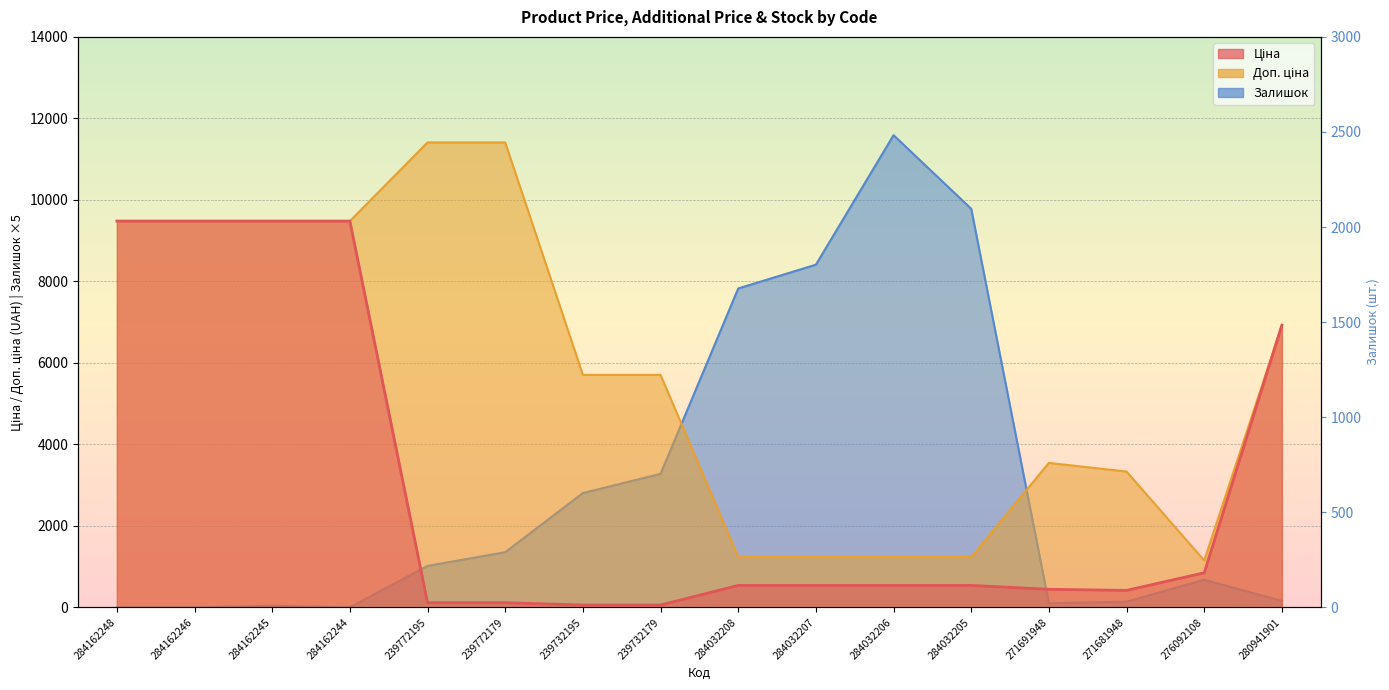

What is the value of the Доп. ціна point at the 4th from the left?

9480.1